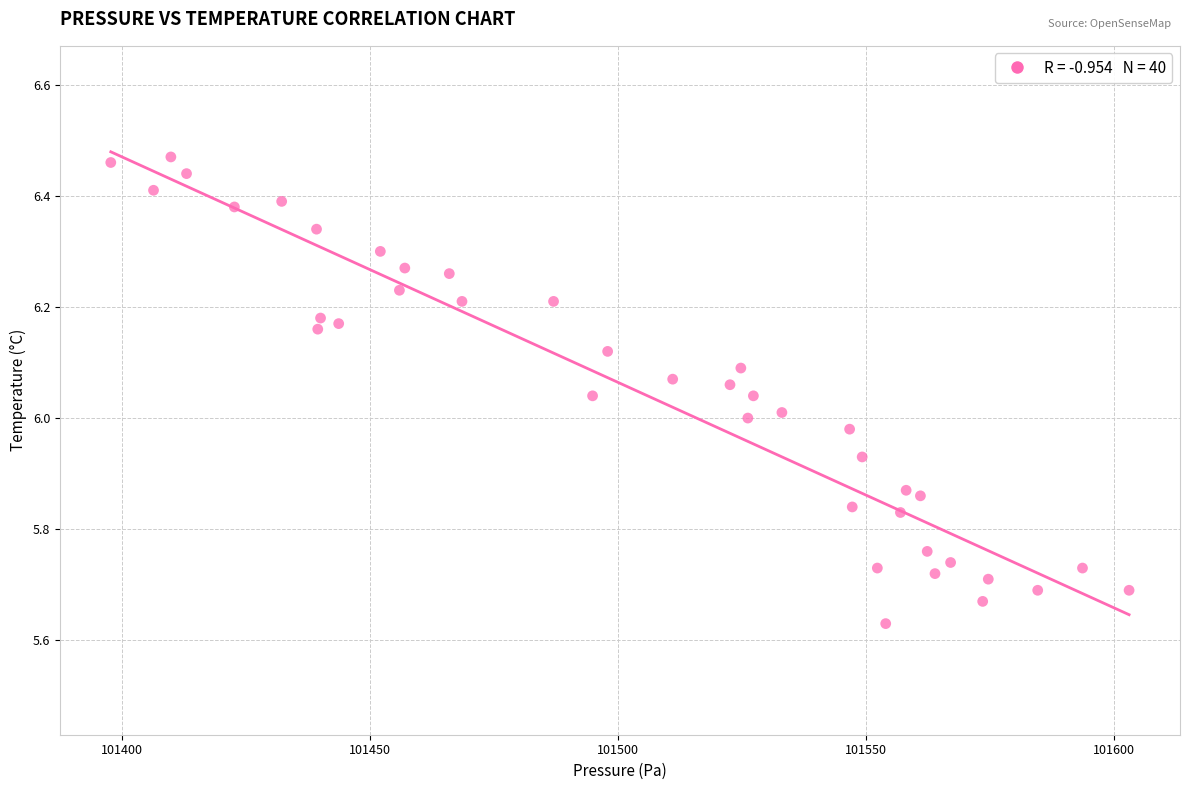

What is the range of X values (max minus min)?

205.4